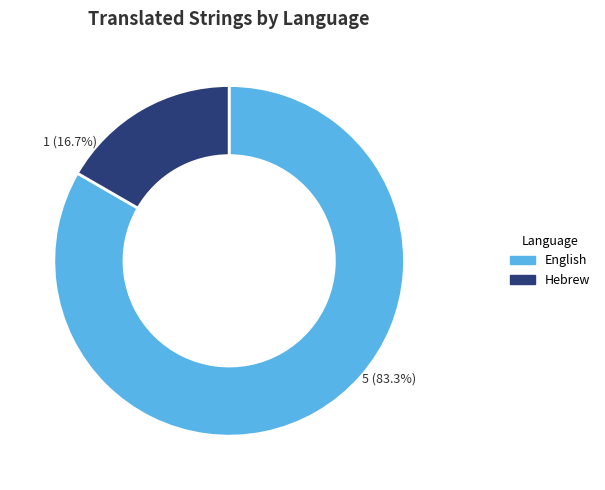

How many segments does this pie chart have?

2